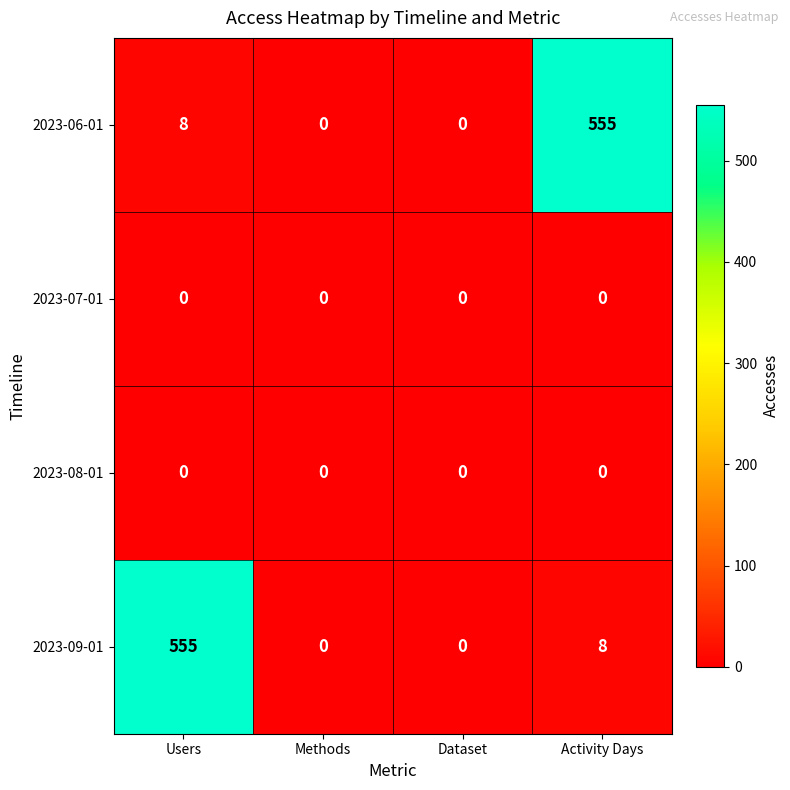

At which label is 2023-09-01 closest to 277?

Activity Days